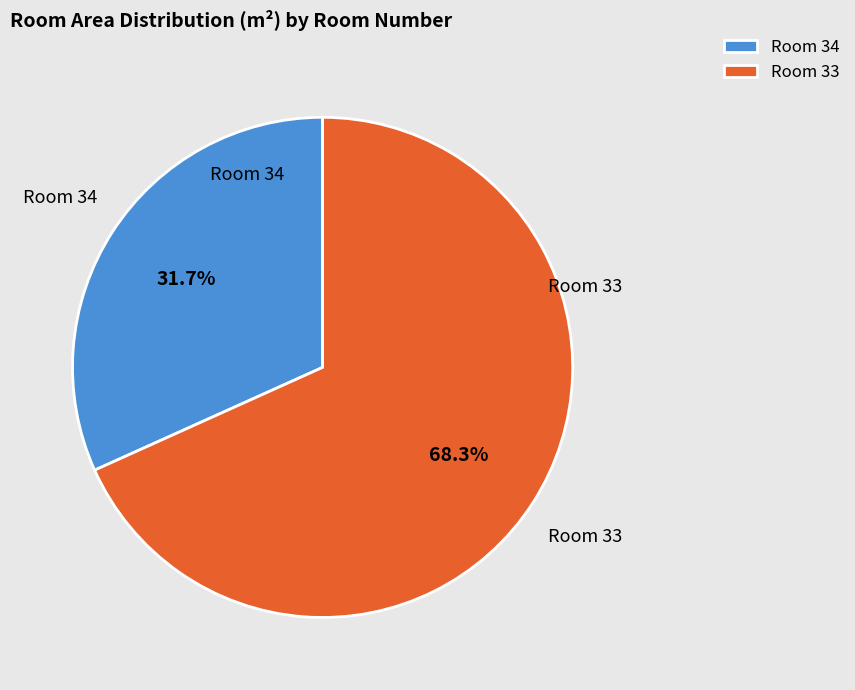

How much of the chart is everything except Room 33?

31.7%